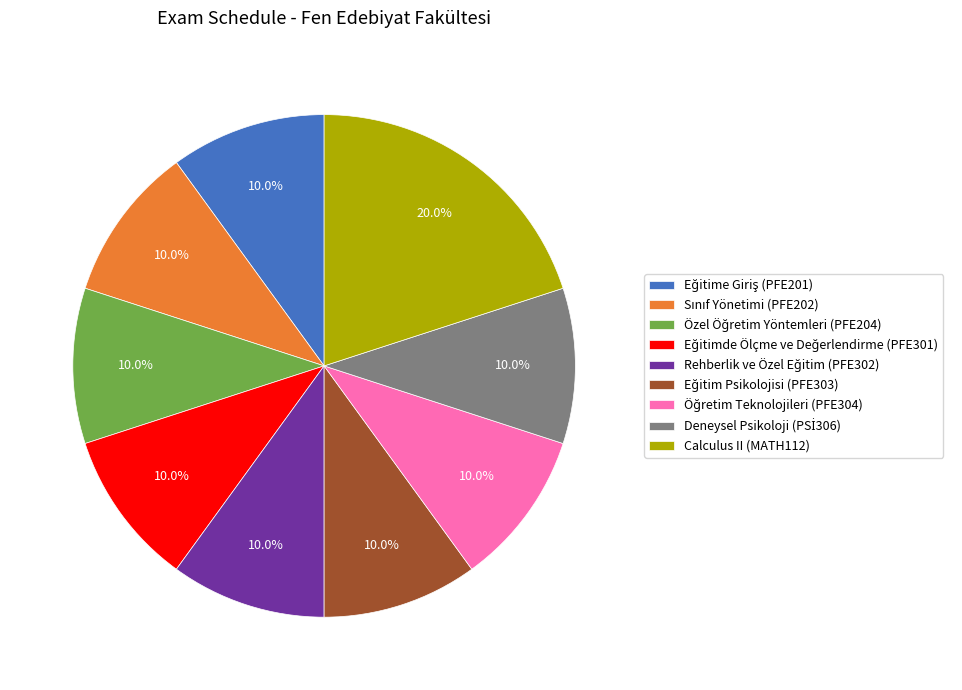

What is the largest slice in the pie chart?

Calculus II (MATH112)